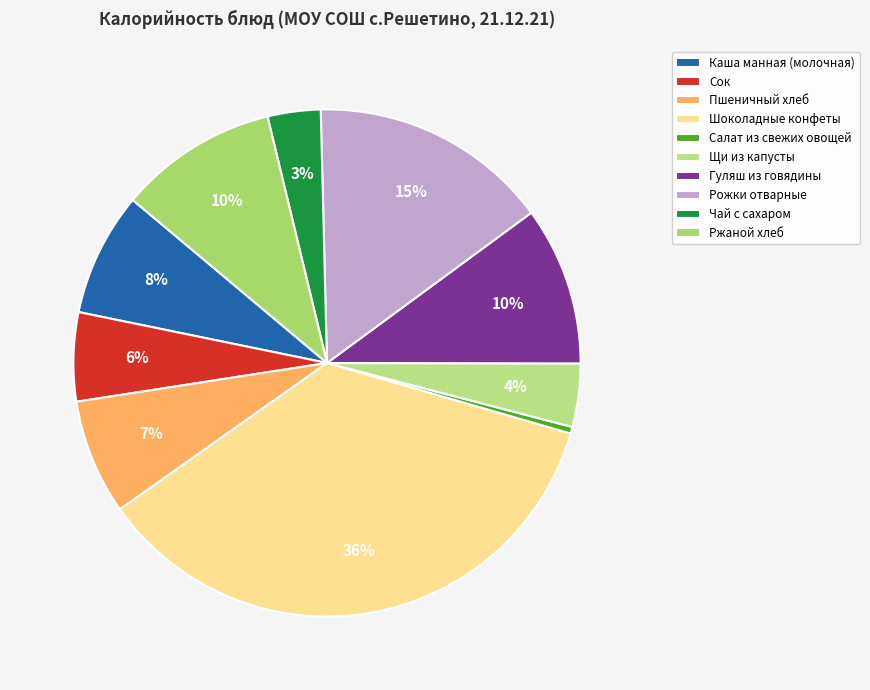

How many slices are in this pie chart?

10